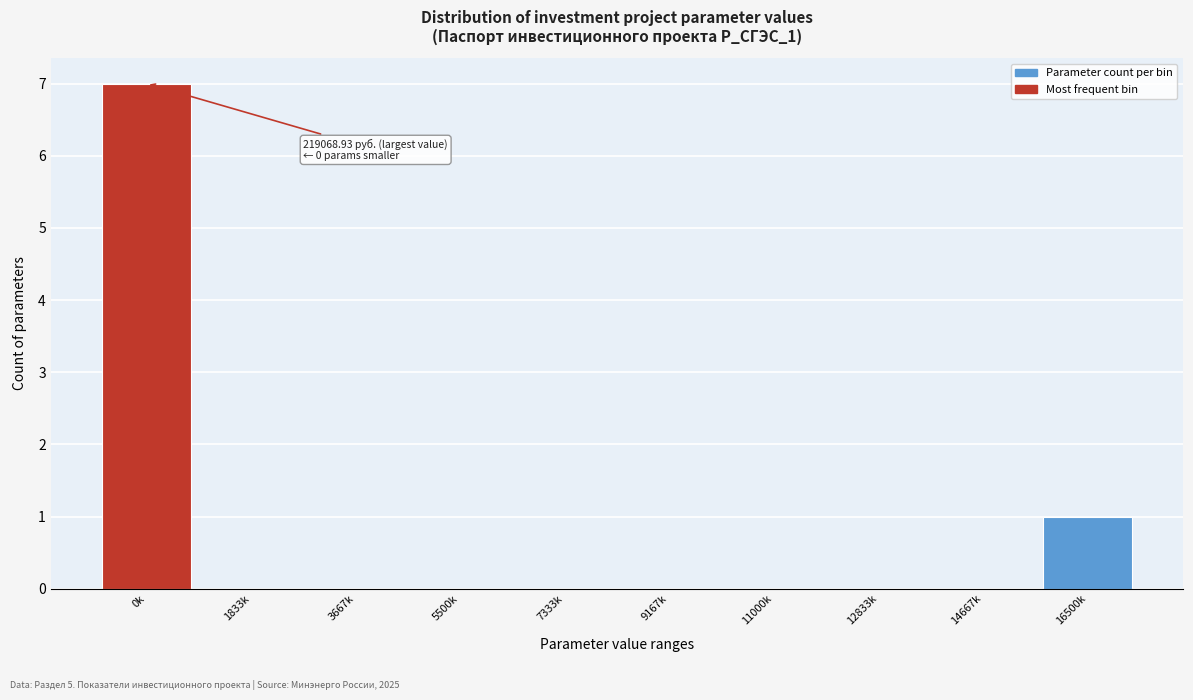

Reading left to right, transcribe all the data shown in this chart.

0k=7	1833k=0	3667k=0	5500k=0	7333k=0	9167k=0	11000k=0	12833k=0	14667k=0	16500k=1